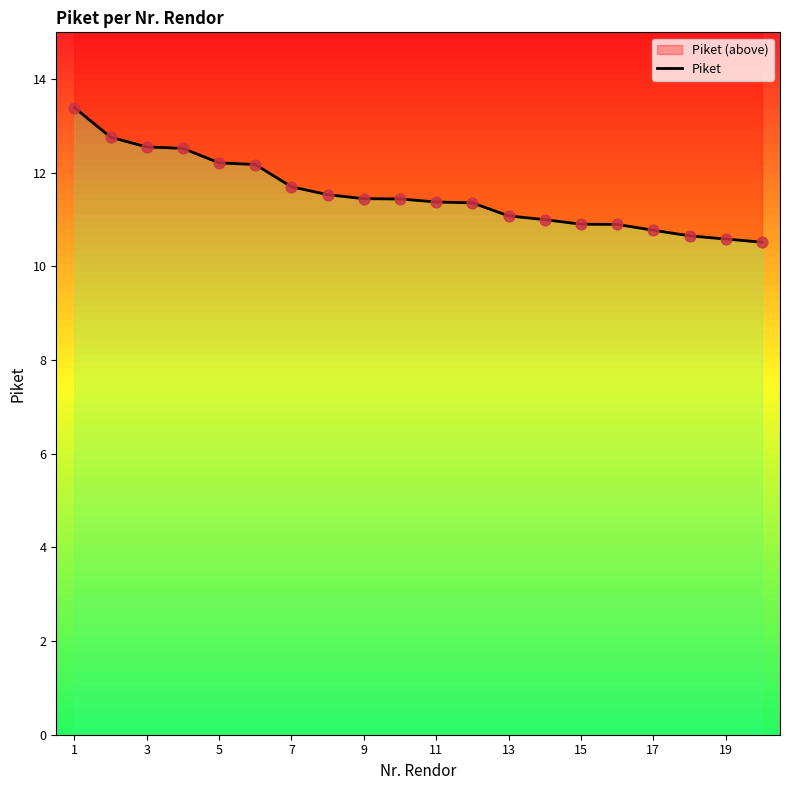

Between 13 and 9, which is larger?

9